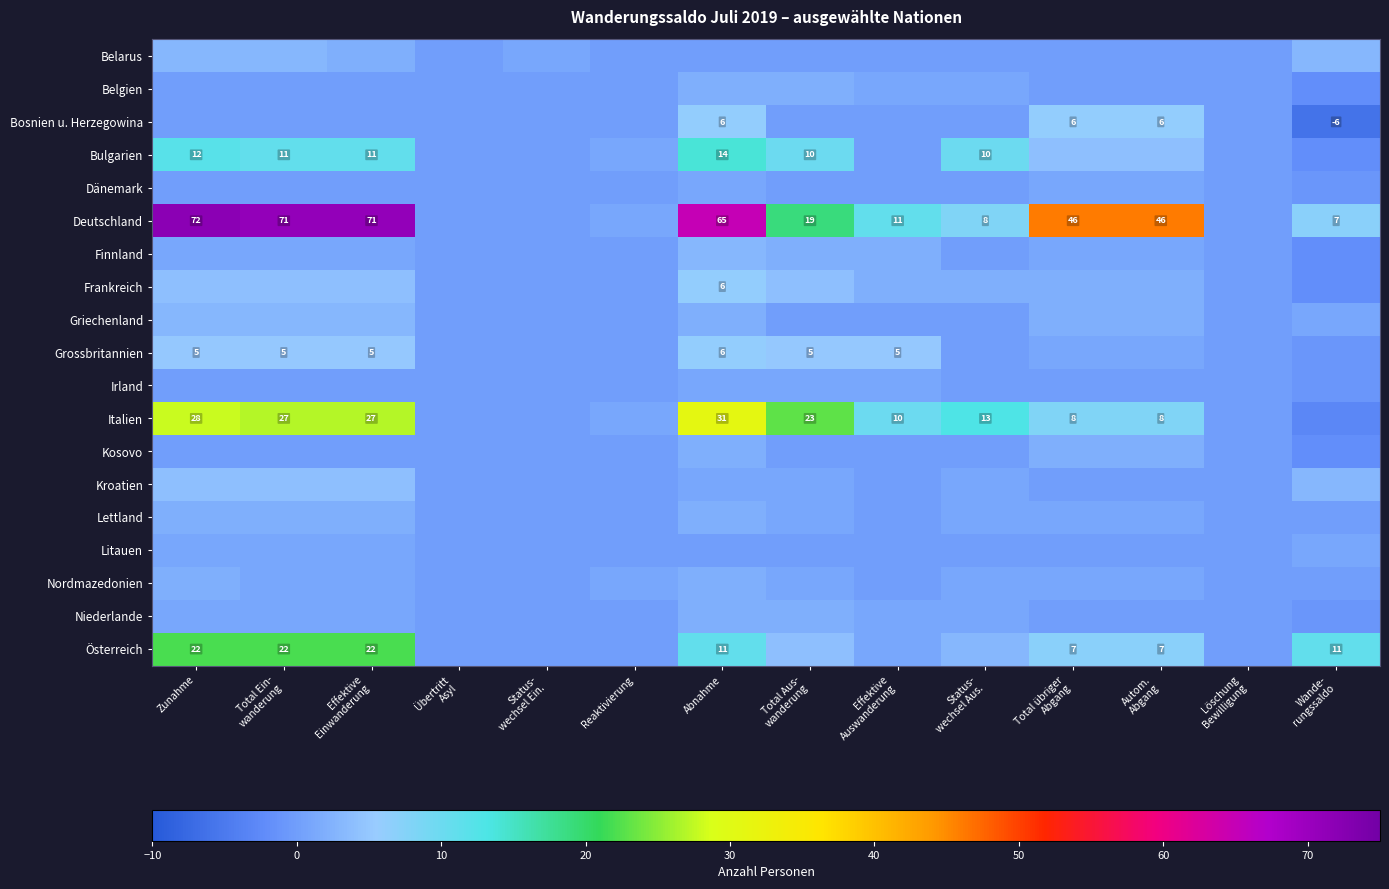

The Bosnien u. Herzegowina series shows 10 at Abnahme. True or false?

False